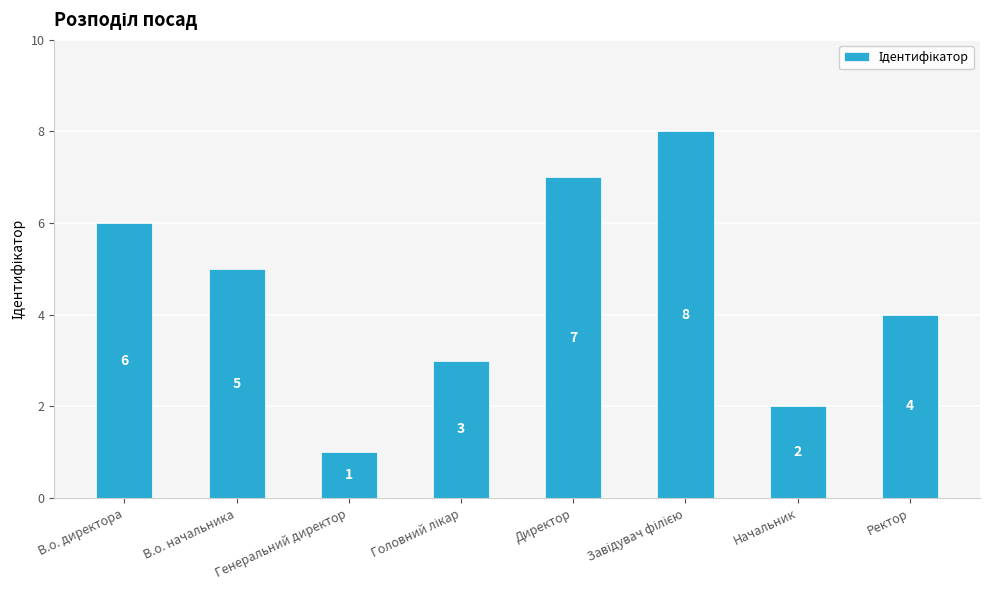

Which category has the lowest value across all series?

Генеральний директор